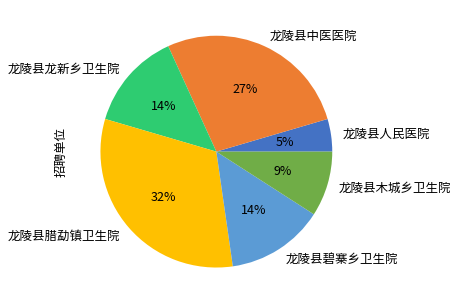

Is it true that 龙陵县木城乡卫生院 is 9% of the pie?

True